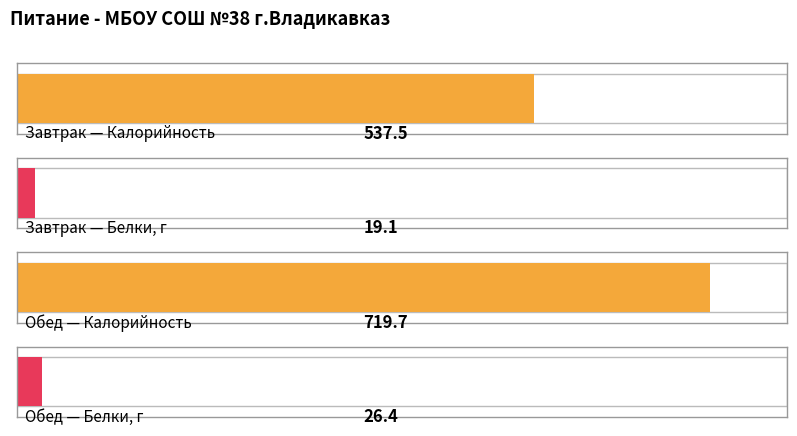

Reading left to right, transcribe all the data shown in this chart.

Калорийность: Завтрак=537.5	Обед=719.7
Белки, г: Завтрак=19.1	Обед=26.4